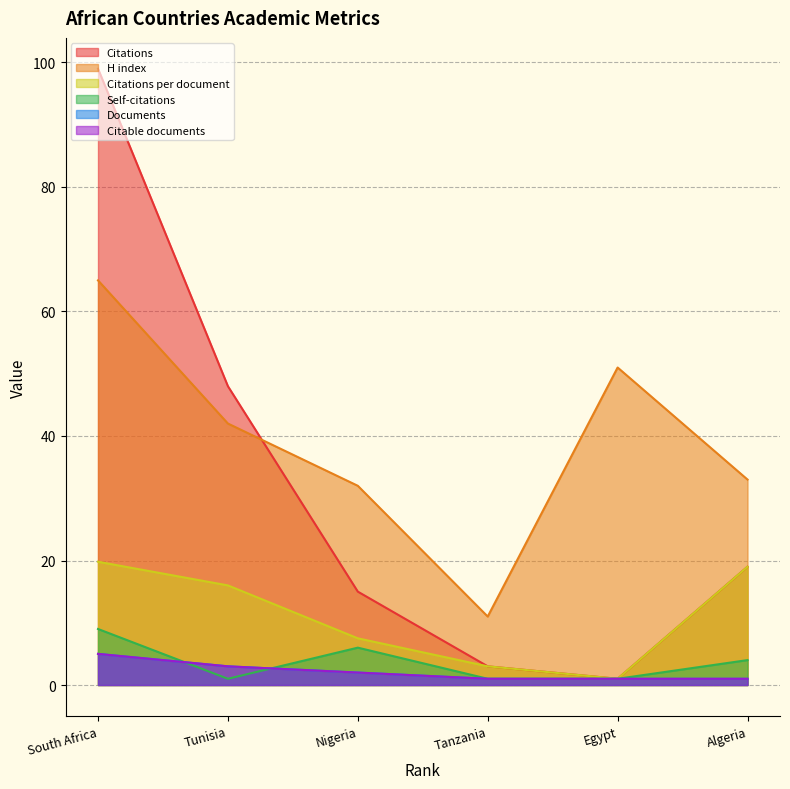

Which series changed the most between Nigeria and South Africa?

Citations